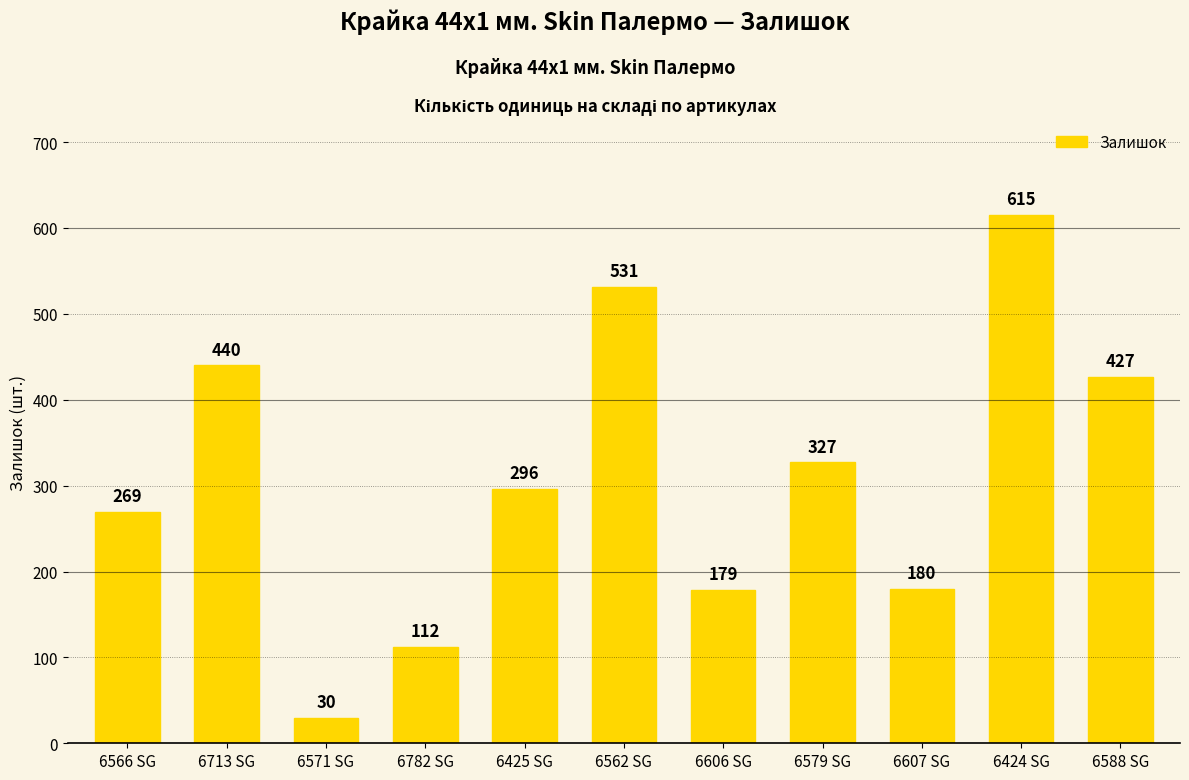

Reading left to right, extract all data points from this chart.

269	440	30	112	296	531	179	327	180	615	427